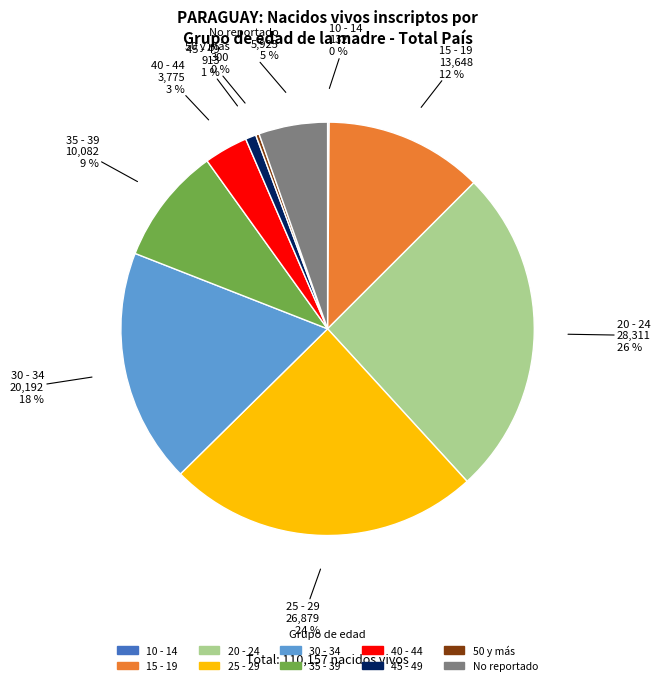

Does 40 - 44 account for over 50% of the chart?

No